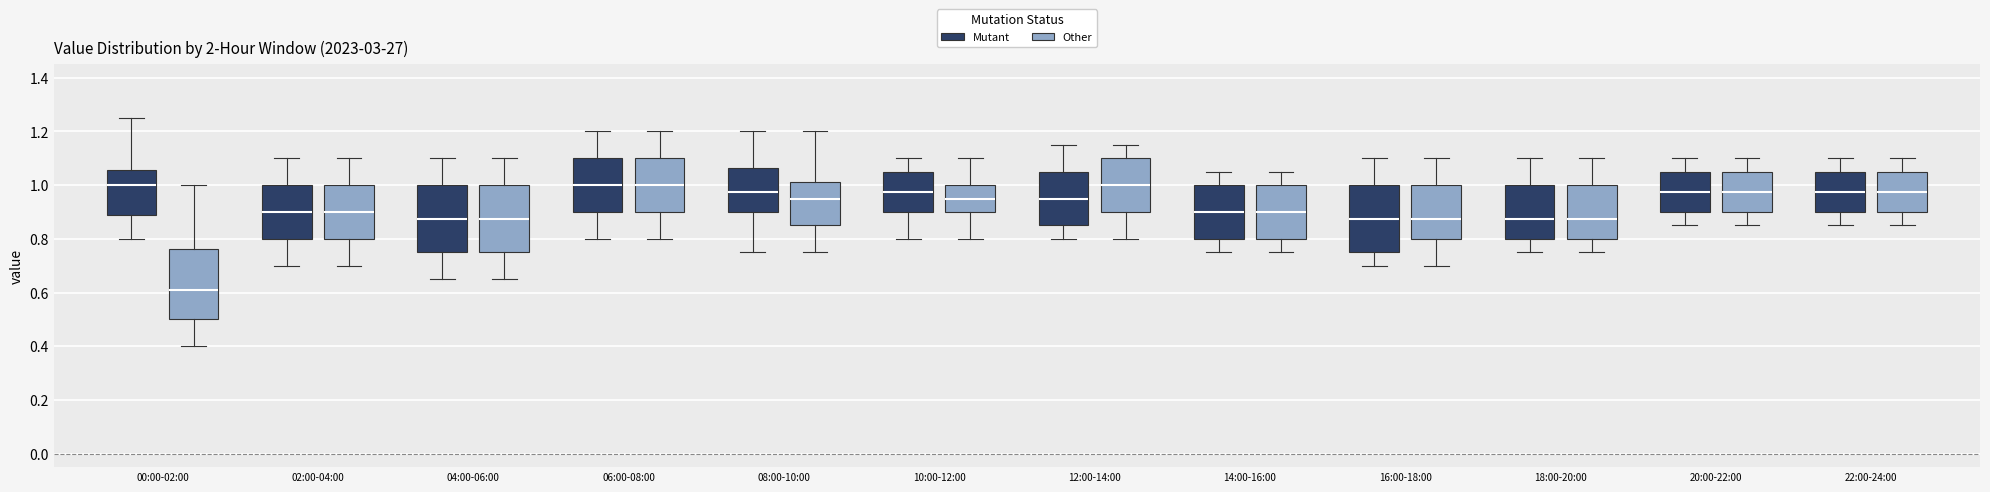

Reading left to right, transcribe this box plot: for each box, give where its median line is, the range the box spans, and where its two whiskers end, as read against the y-axis. The values are not printed on the chart, so give them approximately, as read against the axis.

00:00-02:00 (Mutant): median 1.00, box 0.88 to 1.06, whiskers 0.80 to 1.26
00:00-02:00 (Other): median 0.62, box 0.50 to 0.76, whiskers 0.40 to 1.00
02:00-04:00 (Mutant): median 0.90, box 0.80 to 1.00, whiskers 0.70 to 1.10
02:00-04:00 (Other): median 0.90, box 0.80 to 1.00, whiskers 0.70 to 1.10
04:00-06:00 (Mutant): median 0.88, box 0.76 to 1.00, whiskers 0.66 to 1.10
04:00-06:00 (Other): median 0.88, box 0.76 to 1.00, whiskers 0.66 to 1.10
06:00-08:00 (Mutant): median 1.00, box 0.90 to 1.10, whiskers 0.80 to 1.20
06:00-08:00 (Other): median 1.00, box 0.90 to 1.10, whiskers 0.80 to 1.20
08:00-10:00 (Mutant): median 0.98, box 0.90 to 1.06, whiskers 0.76 to 1.20
08:00-10:00 (Other): median 0.96, box 0.86 to 1.02, whiskers 0.76 to 1.20
10:00-12:00 (Mutant): median 0.98, box 0.90 to 1.06, whiskers 0.80 to 1.10
10:00-12:00 (Other): median 0.96, box 0.90 to 1.00, whiskers 0.80 to 1.10
12:00-14:00 (Mutant): median 0.96, box 0.86 to 1.06, whiskers 0.80 to 1.16
12:00-14:00 (Other): median 1.00, box 0.90 to 1.10, whiskers 0.80 to 1.16
14:00-16:00 (Mutant): median 0.90, box 0.80 to 1.00, whiskers 0.76 to 1.06
14:00-16:00 (Other): median 0.90, box 0.80 to 1.00, whiskers 0.76 to 1.06
16:00-18:00 (Mutant): median 0.88, box 0.76 to 1.00, whiskers 0.70 to 1.10
16:00-18:00 (Other): median 0.88, box 0.80 to 1.00, whiskers 0.70 to 1.10
18:00-20:00 (Mutant): median 0.88, box 0.80 to 1.00, whiskers 0.76 to 1.10
18:00-20:00 (Other): median 0.88, box 0.80 to 1.00, whiskers 0.76 to 1.10
20:00-22:00 (Mutant): median 0.98, box 0.90 to 1.06, whiskers 0.86 to 1.10
20:00-22:00 (Other): median 0.98, box 0.90 to 1.06, whiskers 0.86 to 1.10
22:00-24:00 (Mutant): median 0.98, box 0.90 to 1.06, whiskers 0.86 to 1.10
22:00-24:00 (Other): median 0.98, box 0.90 to 1.06, whiskers 0.86 to 1.10